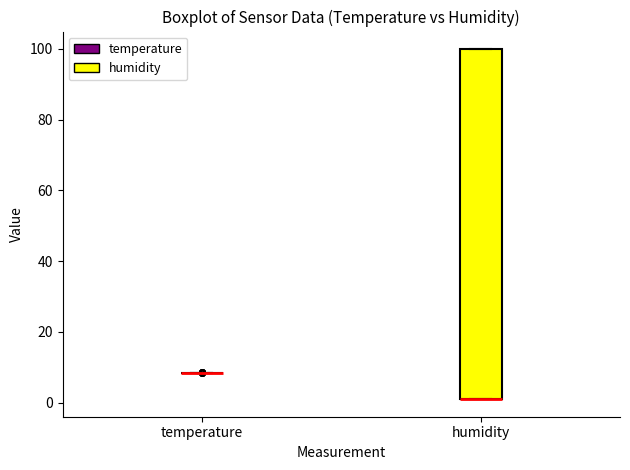

Where is the upper edge of the box for humidity on the y-axis? The values are not printed on the chart, so give them approximately, as read against the axis.

100